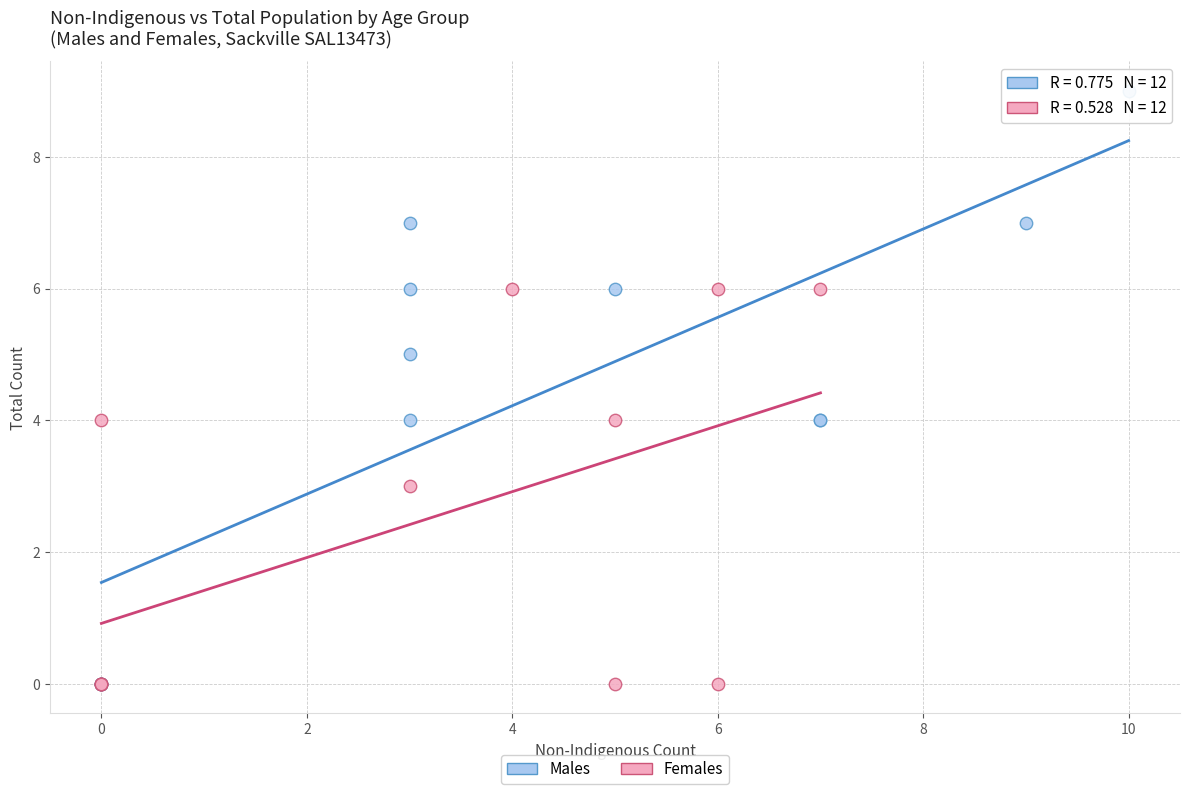

What are all the series names shown in the legend?

Males, Females